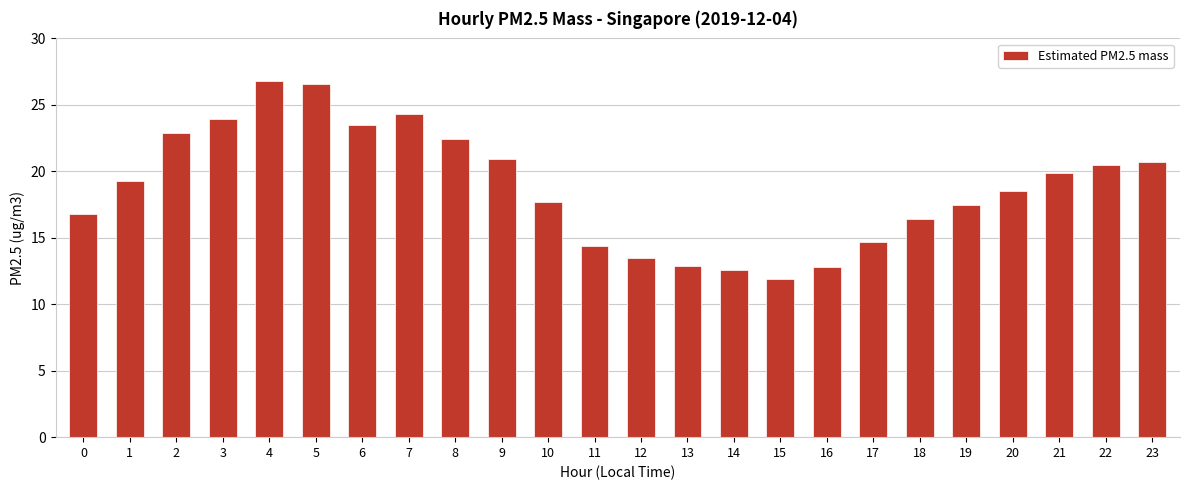

True or false: the data shows 38.9 at 7.

False